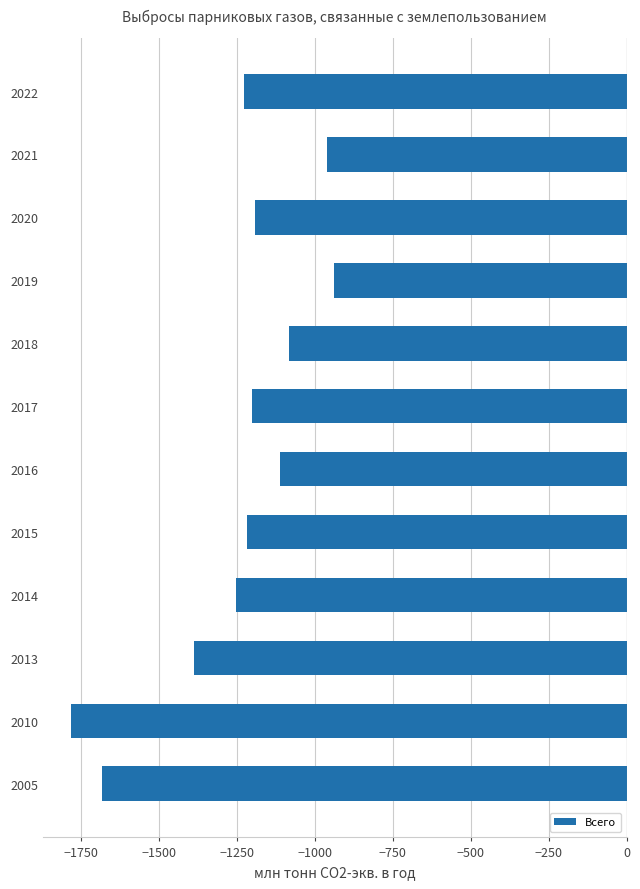

What is the approximate value at 2021?

-961.5